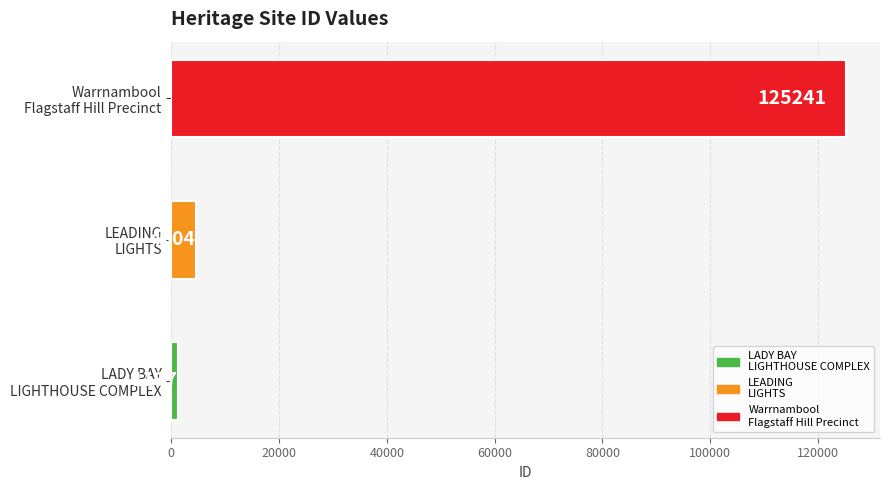

At which category does the chart reach its peak across all series?

Warrnambool
Flagstaff Hill Precinct